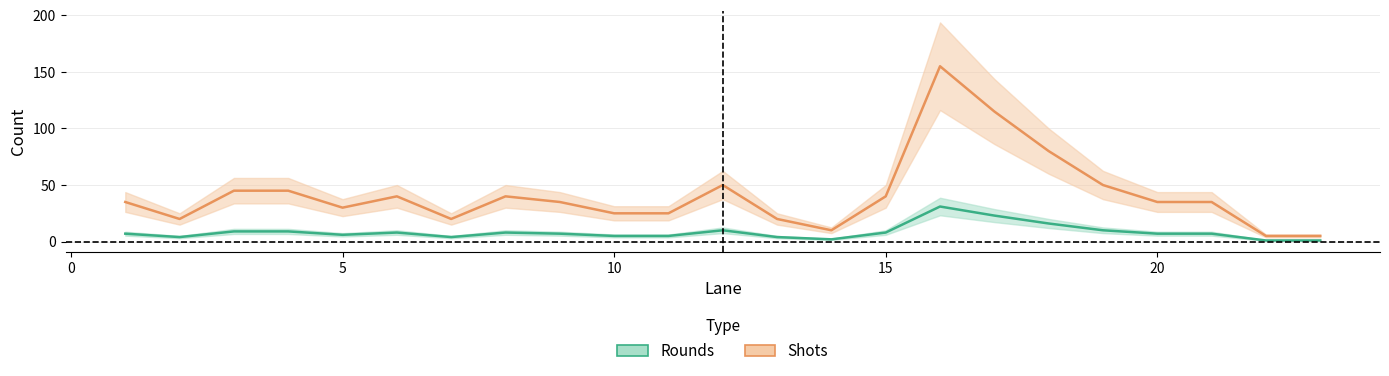

How many categories are shown in the chart?

23